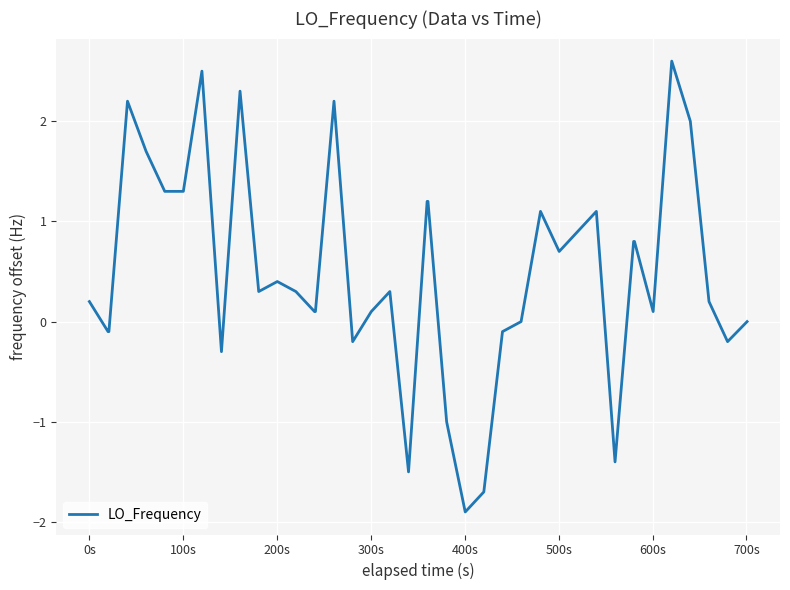

What is the minimum value shown in the chart?

-1.9